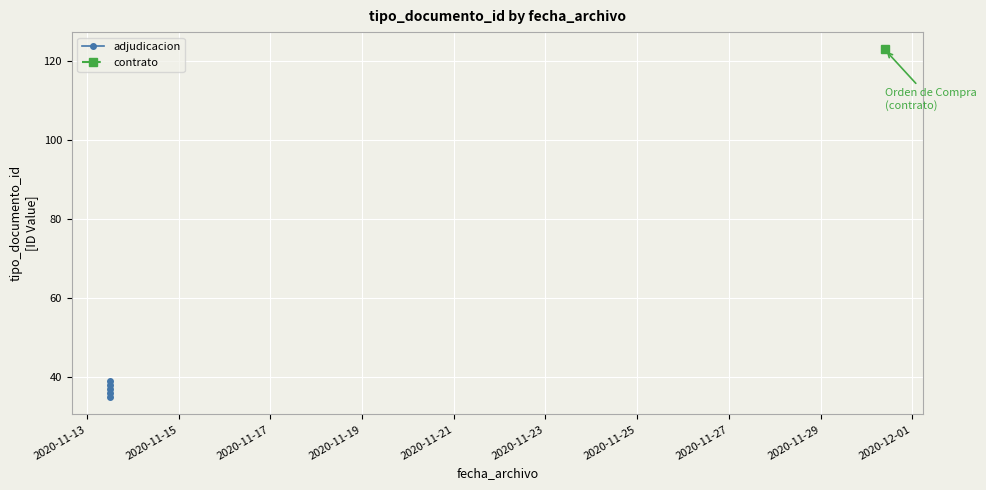

What is the minimum value shown in the chart?

35